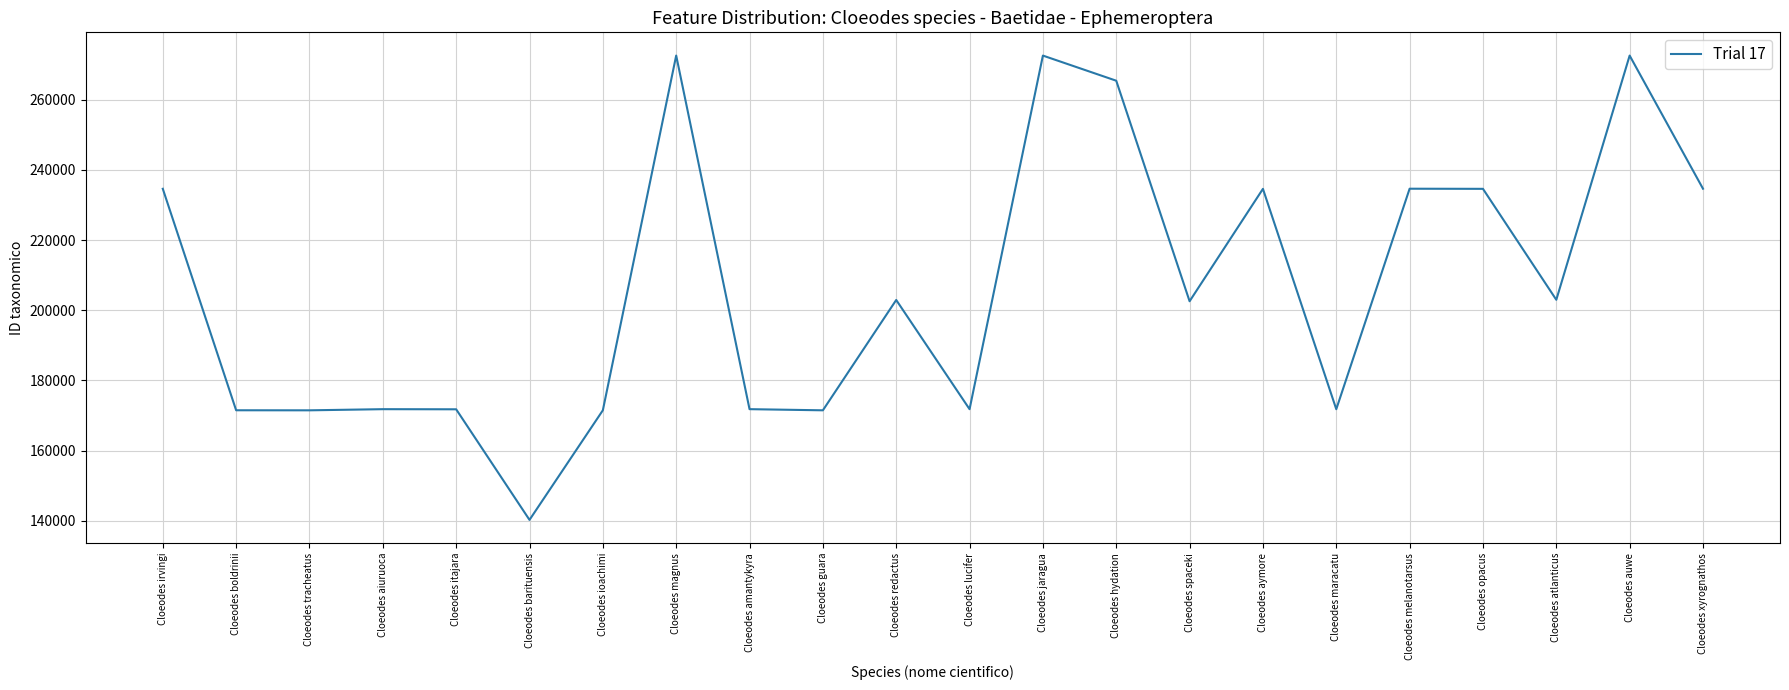

Between Cloeodes melanotarsus and Cloeodes maracatu, which is larger?

Cloeodes melanotarsus